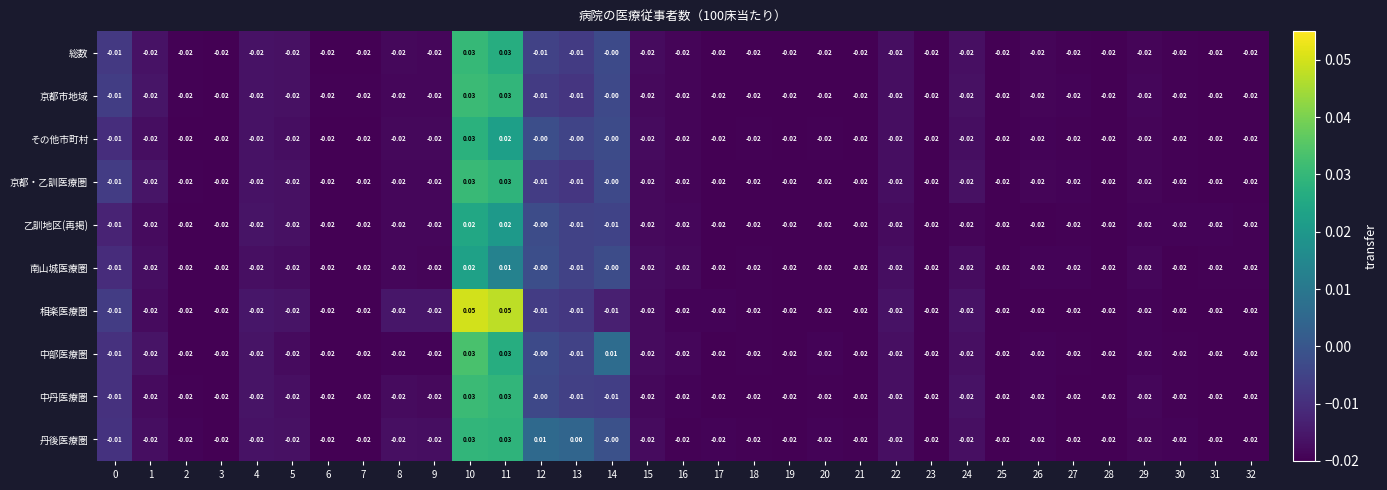

Which series has the widest spread of values?

相楽医療圏